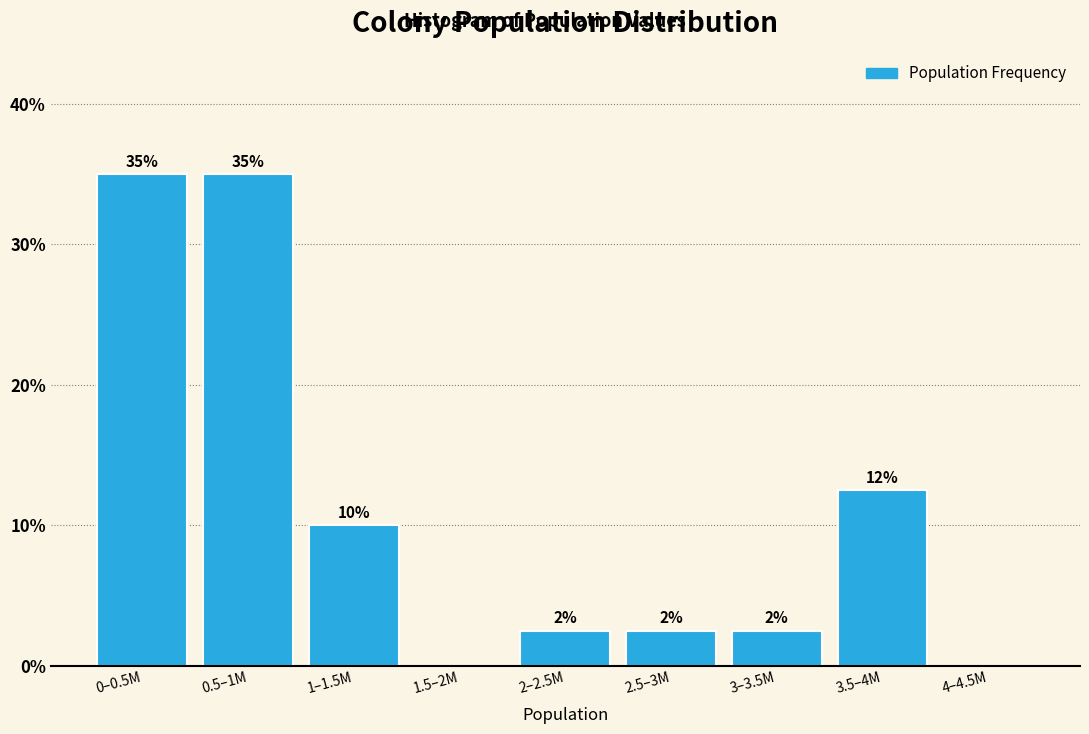

Are the bars horizontal?

No